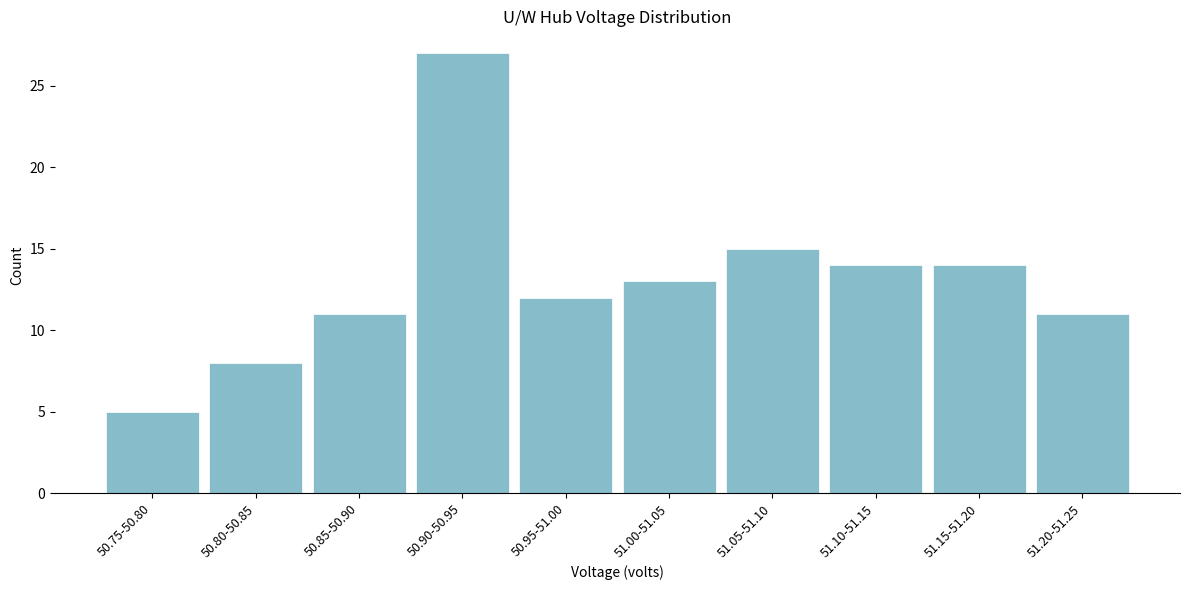

Reading right to left, transcribe all the data shown in this chart.

51.20-51.25=11	51.15-51.20=14	51.10-51.15=14	51.05-51.10=15	51.00-51.05=13	50.95-51.00=12	50.90-50.95=27	50.85-50.90=11	50.80-50.85=8	50.75-50.80=5